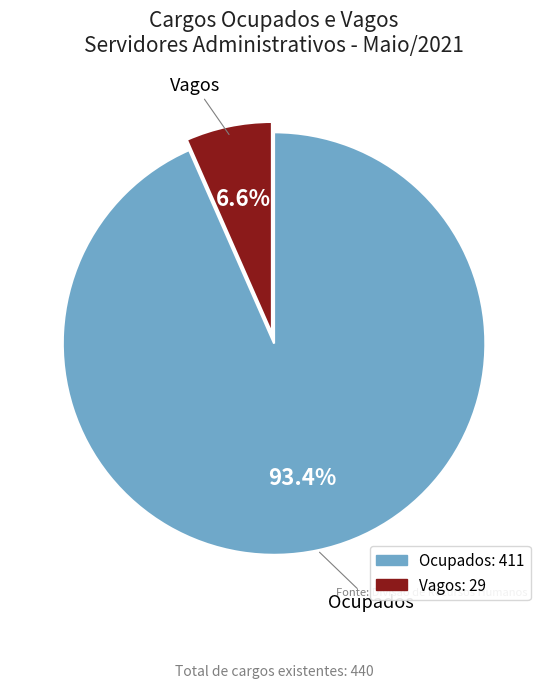

What portion of the pie excludes Vagos?

93.4%